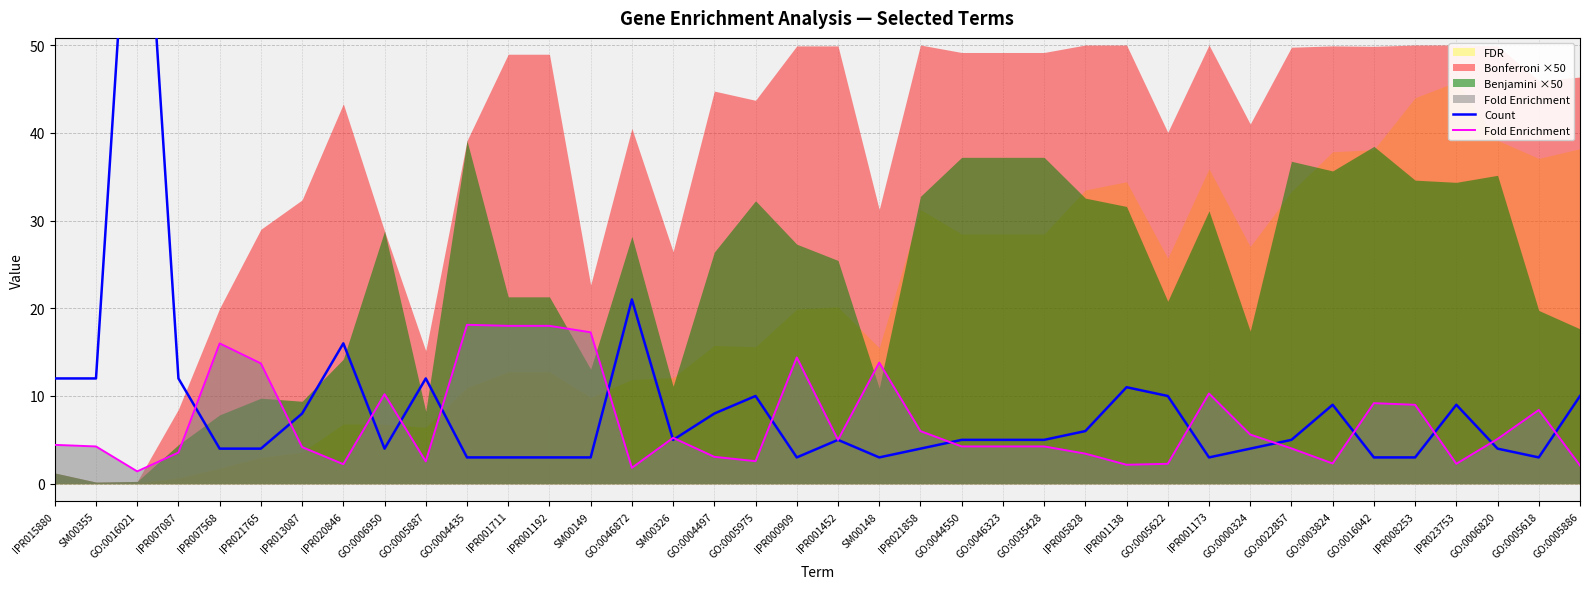

How many times do Fold Enrichment and Count cross each other?

18